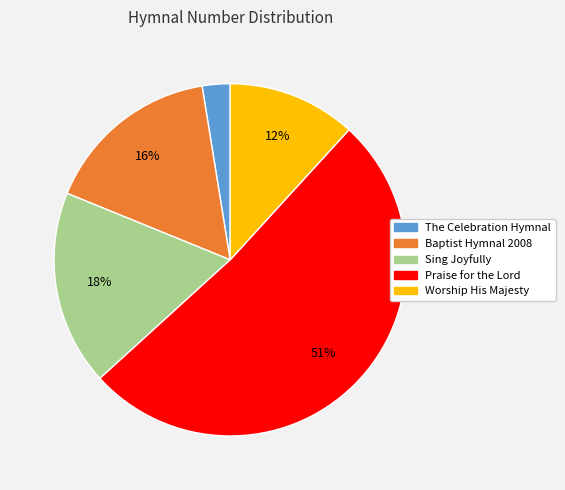

How many slices are in this pie chart?

5